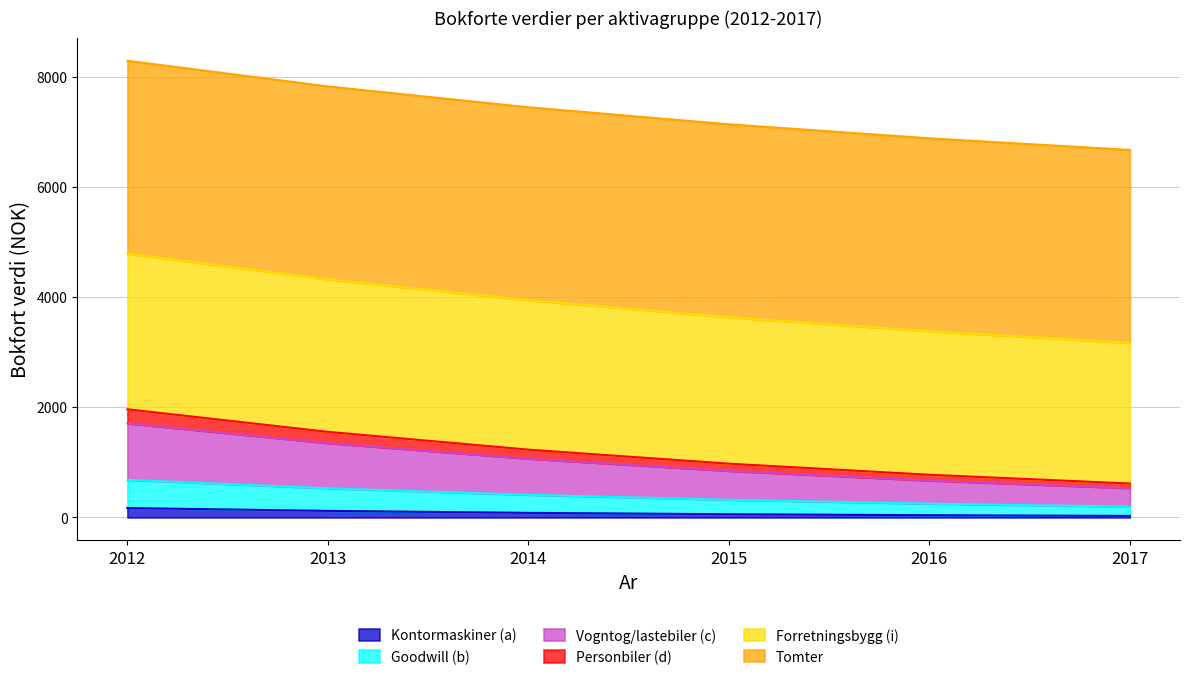

True or false: Kontormaskiner (a) and Personbiler (d) cross at least once.

False